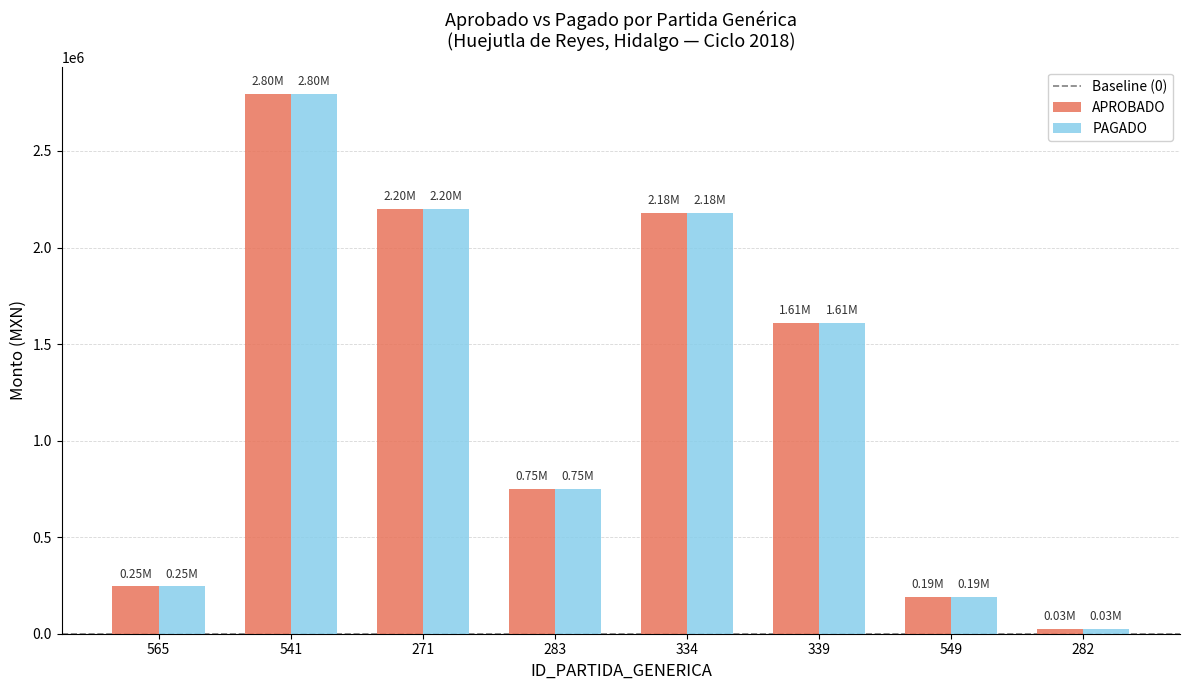

What is the difference between the APROBADO values at 283 and 541?

2046690.4